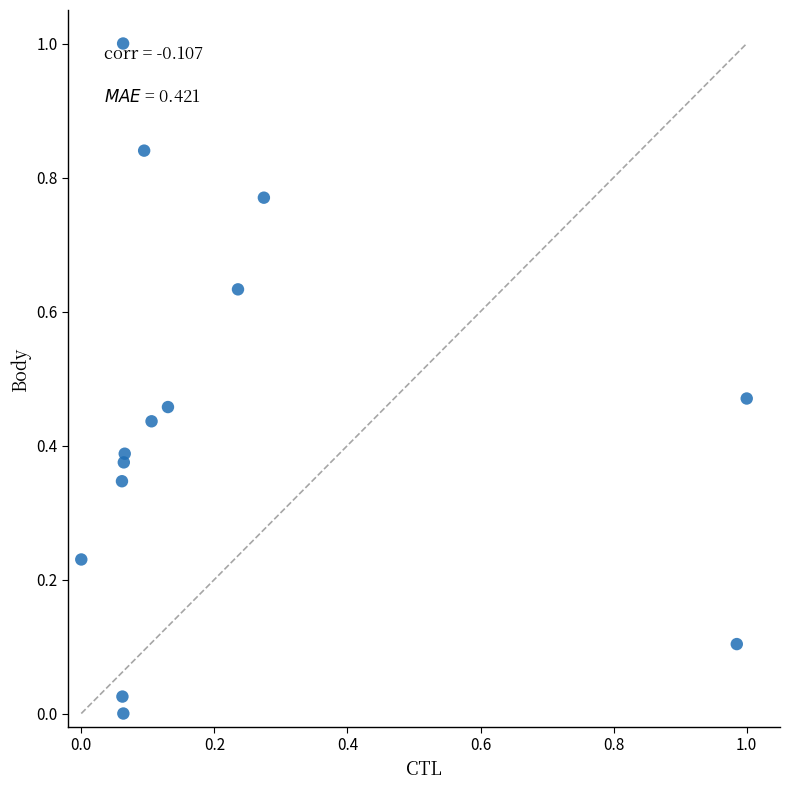

What is the range of X values (max minus min)?

1.0